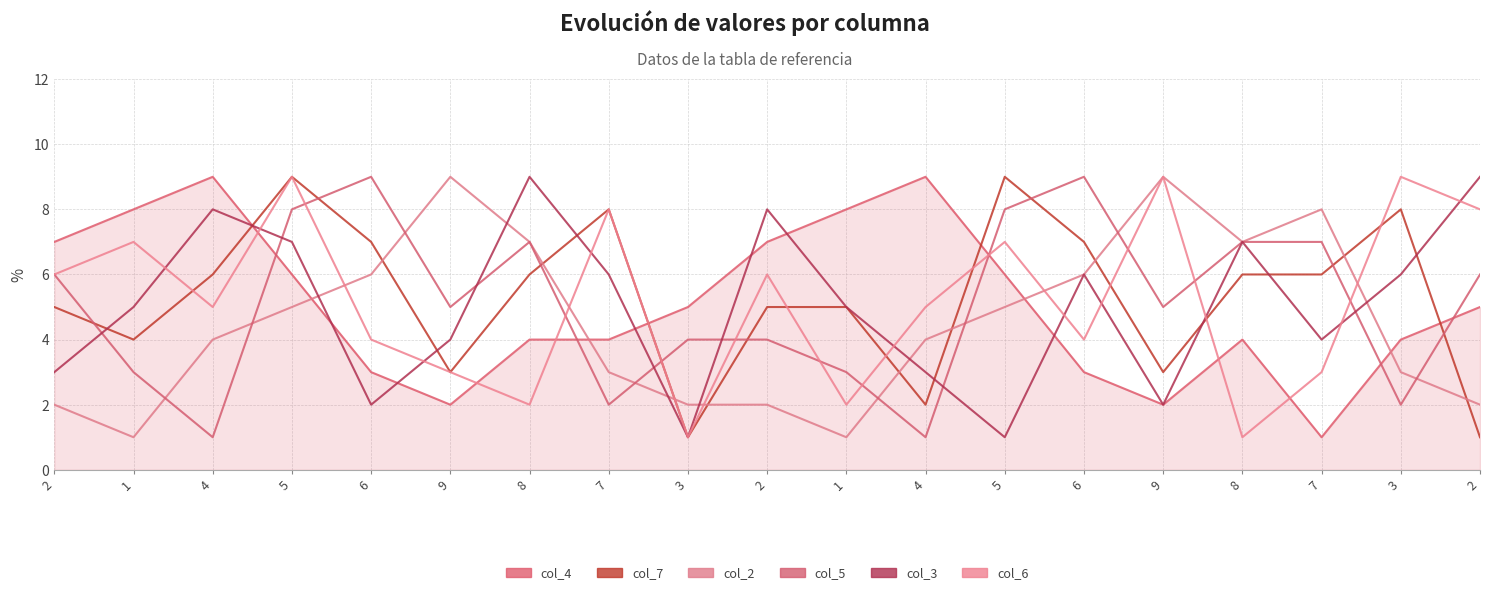

True or false: col_2 has more than 2 points higher than both neighbors.

True